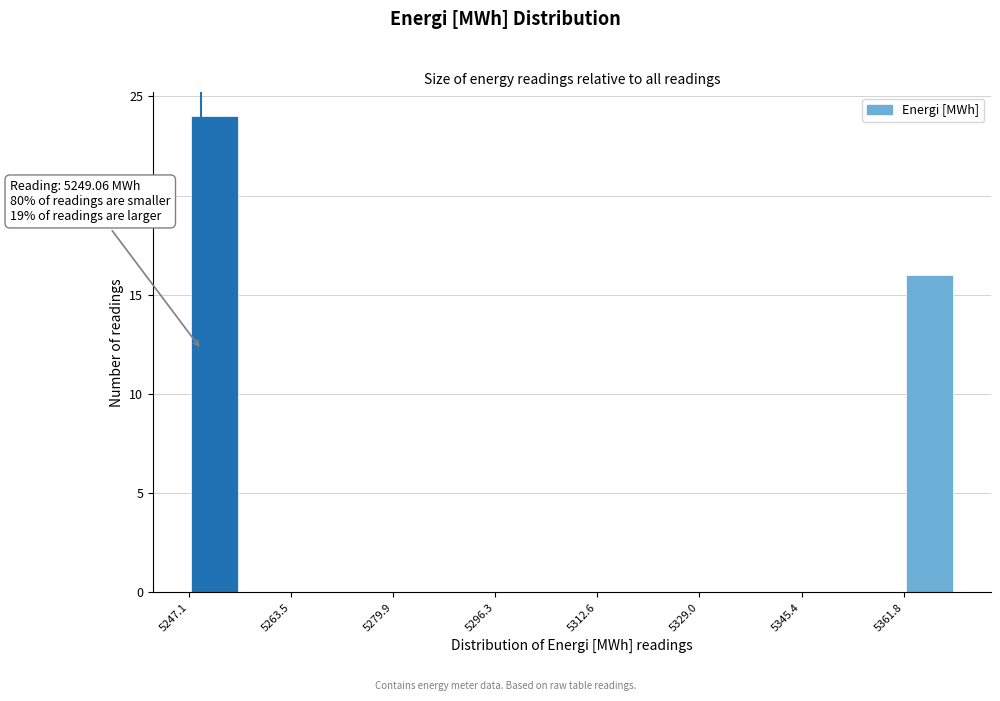

Which range on the x-axis has the tallest bar?

5248 to 5256